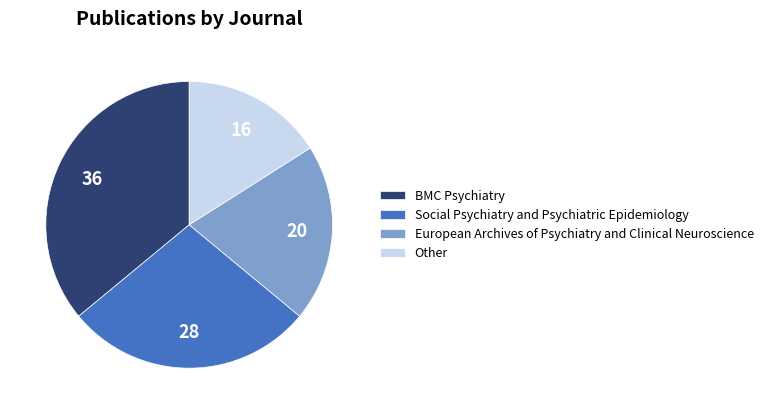

Which category has the smallest portion of the pie?

Other